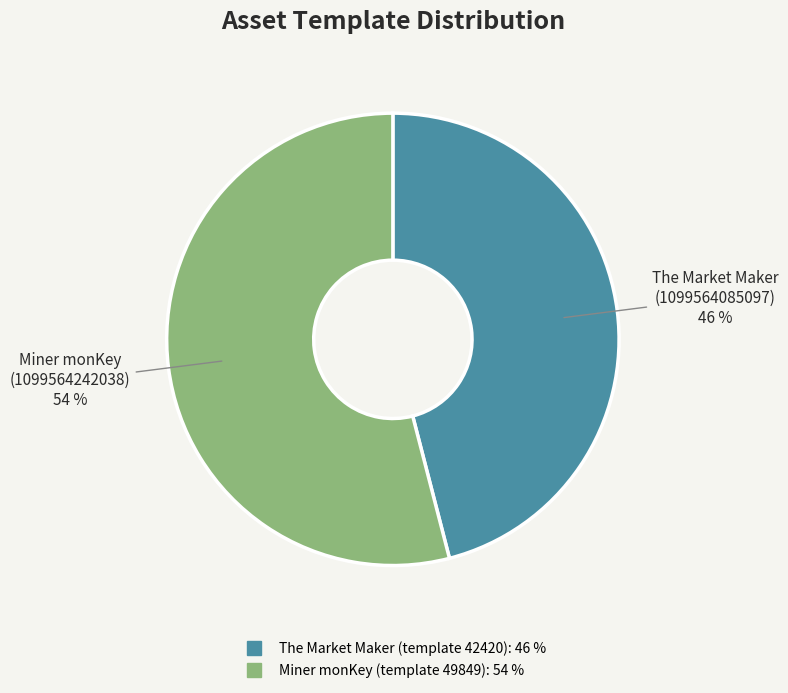

To the nearest percent, what is the difference between the largest and smallest slice percentages?

8%